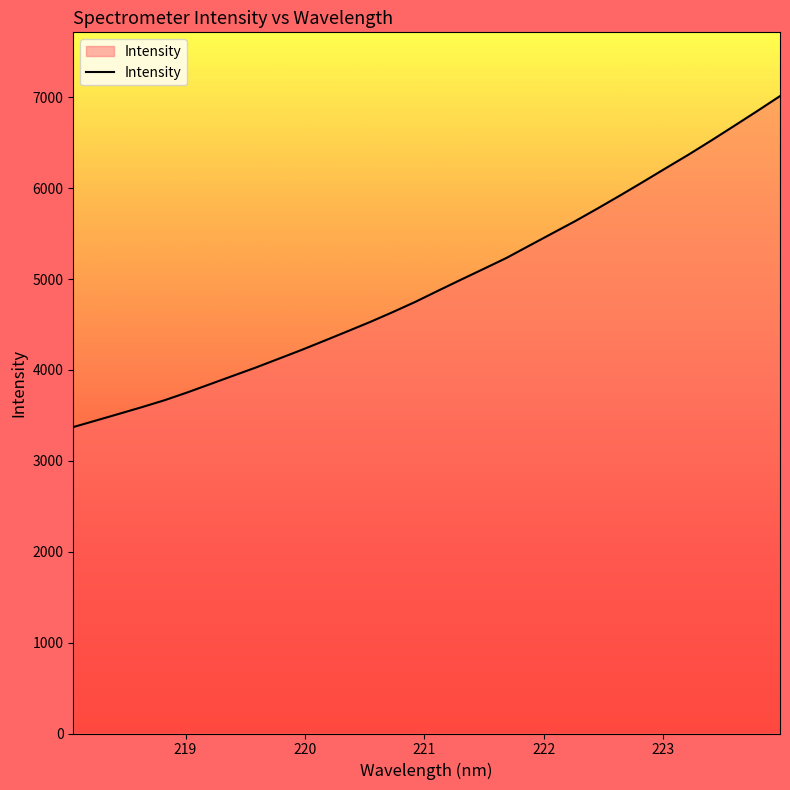

What is the difference between the maximum and minimum values?

3642.1